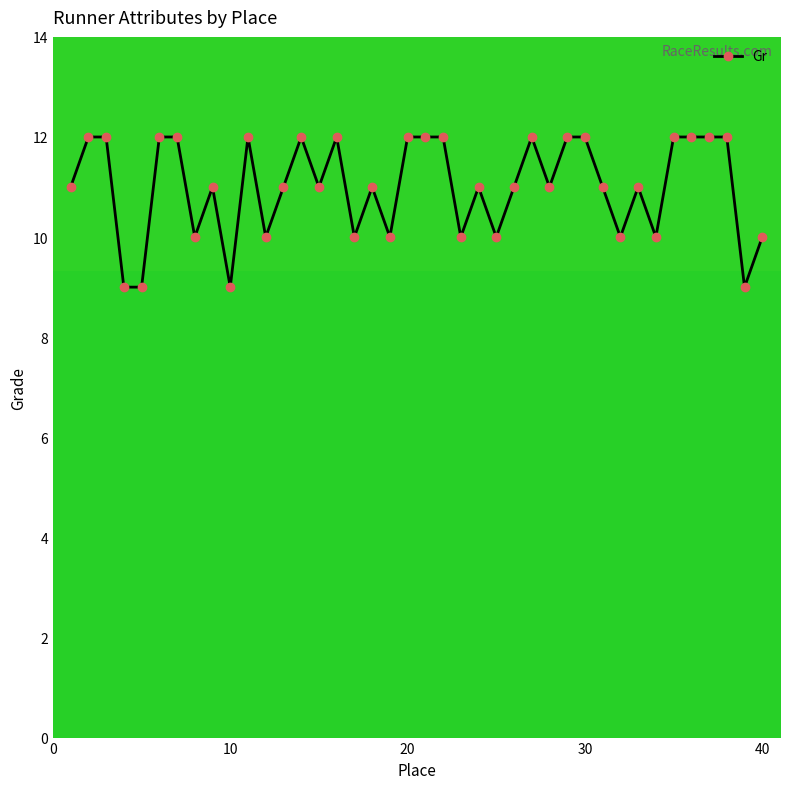

How many series are shown in this chart?

1